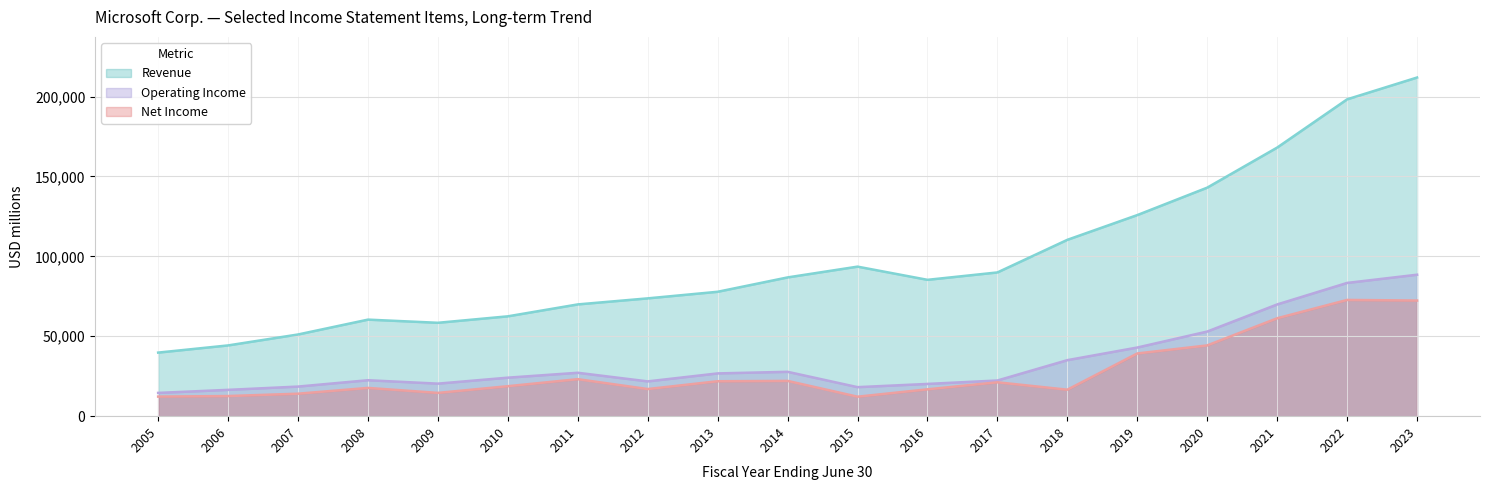

What is the difference between the Operating Income values at 2011 and 2020?

25798